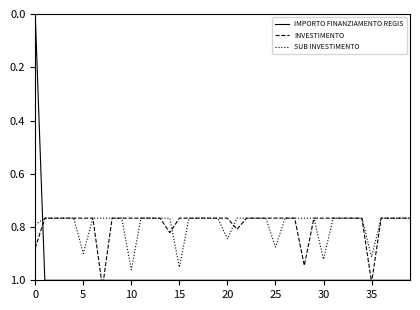

Which series ends up on top after the final intersection of SUB INVESTIMENTO and IMPORTO FINANZIAMENTO REGIS?

IMPORTO FINANZIAMENTO REGIS